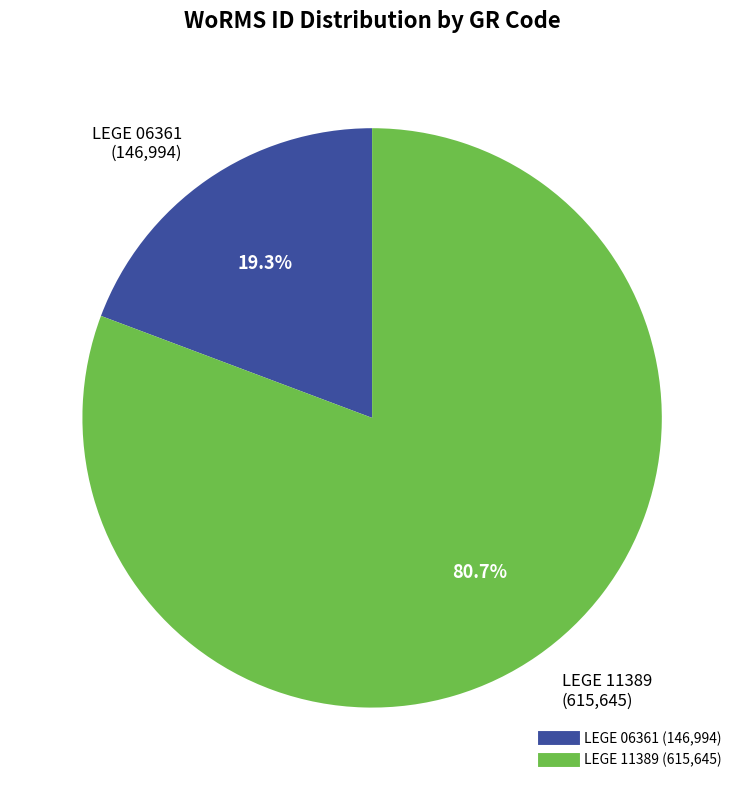

What is the ratio of the value at LEGE 06361 to the value at LEGE 11389?

0.2